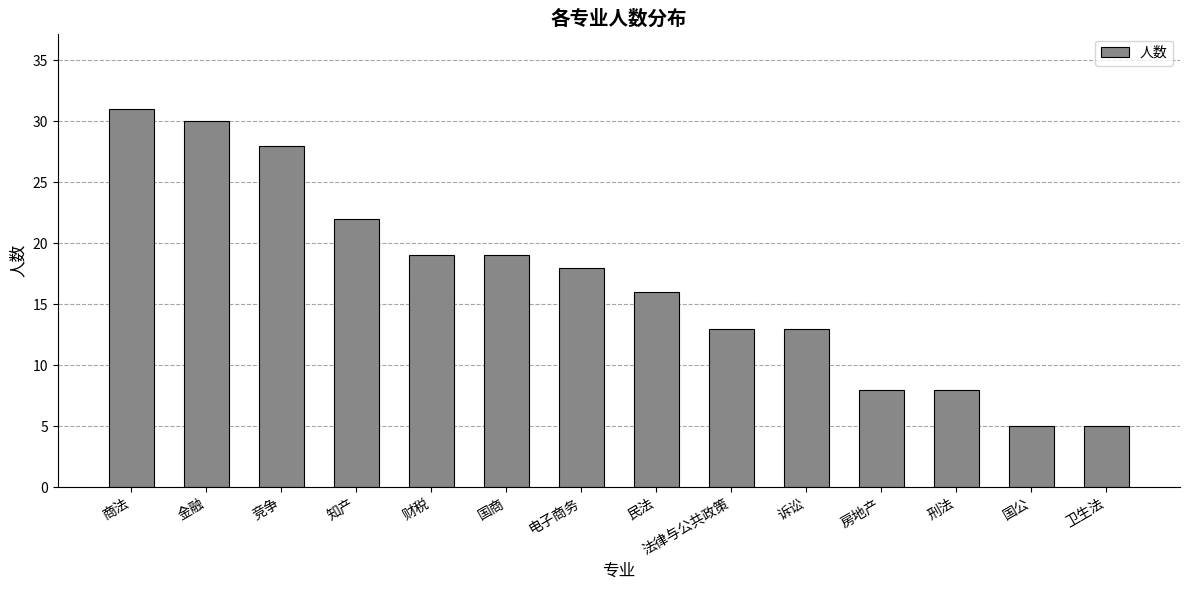

The value at 房地产 is 8. True or false?

True